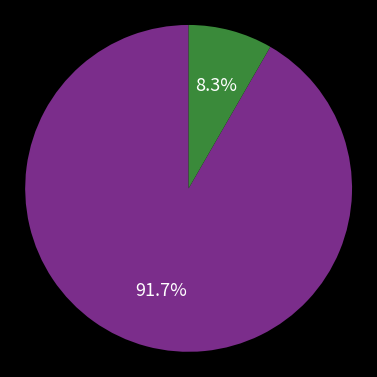

Is there a majority slice in this chart?

Yes